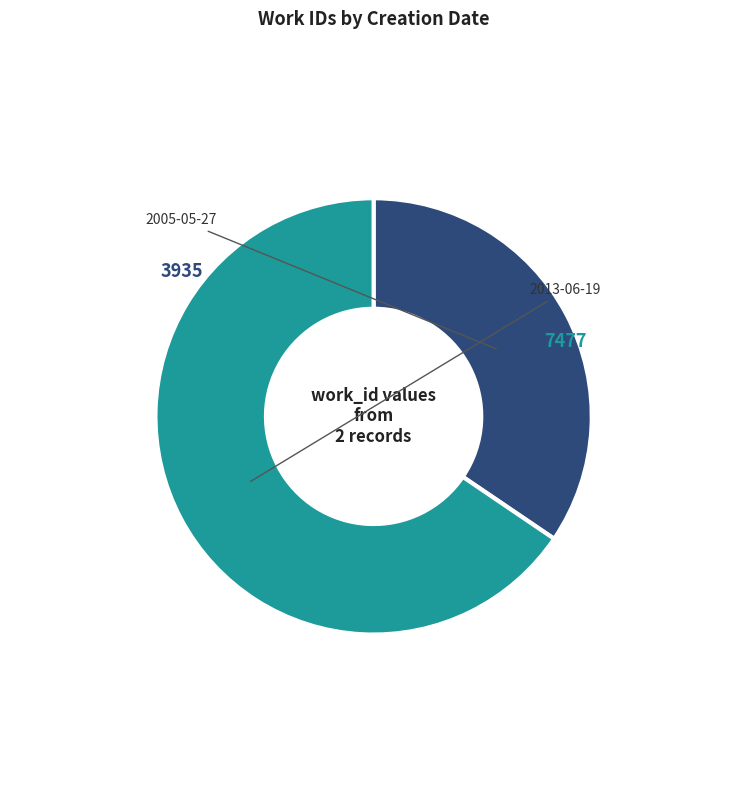

Count the number of slices in the pie.

2